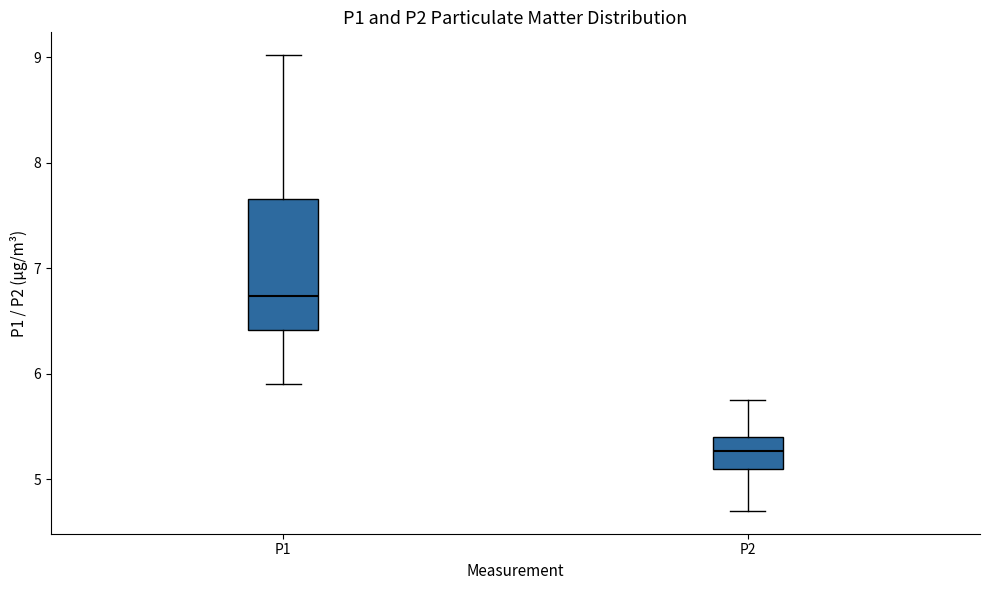

Reading left to right, transcribe this box plot: for each box, give where its median line is, the range the box spans, and where its two whiskers end, as read against the y-axis. The values are not printed on the chart, so give them approximately, as read against the axis.

P1: median 6.7, box 6.4 to 7.7, whiskers 5.9 to 9.0
P2: median 5.3, box 5.1 to 5.4, whiskers 4.7 to 5.8